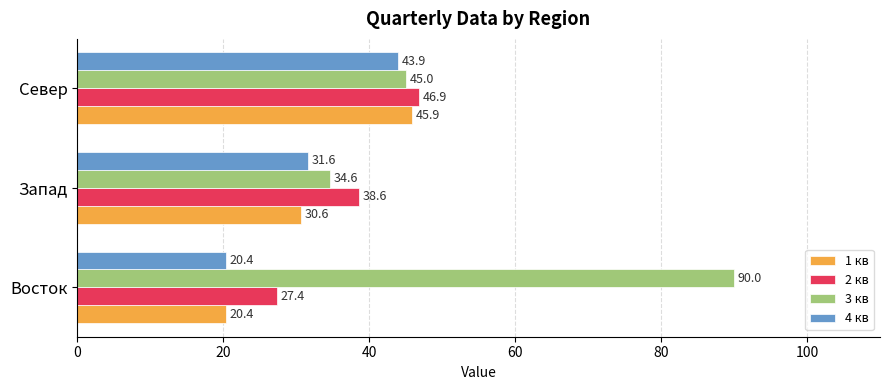

Where is 1 кв nearest to the value 33?

Запад